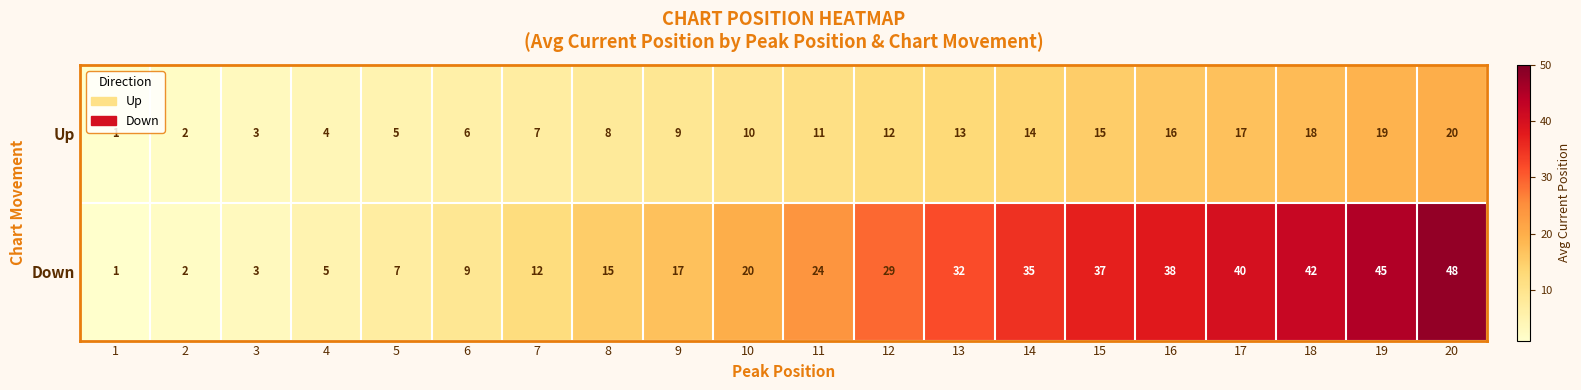

How many data points does each series have?

20